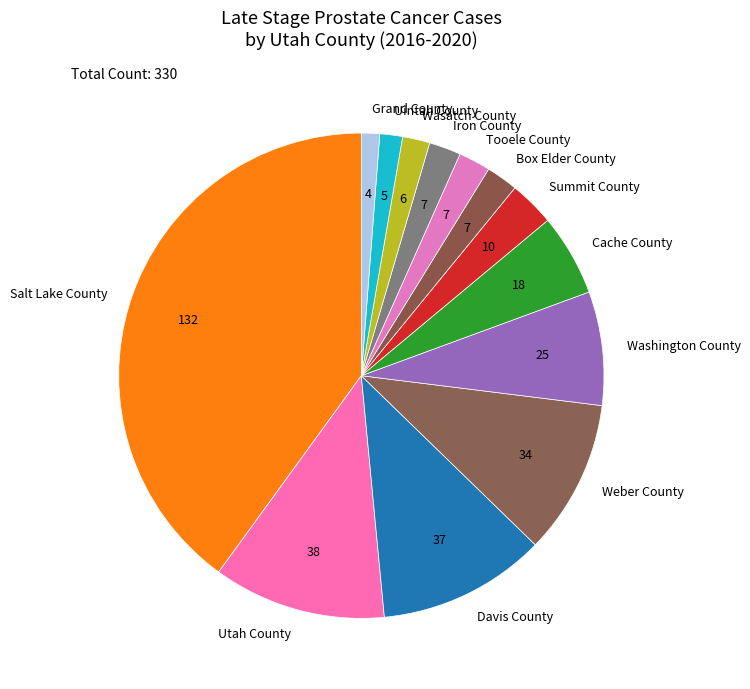

Does any single category account for the majority?

No